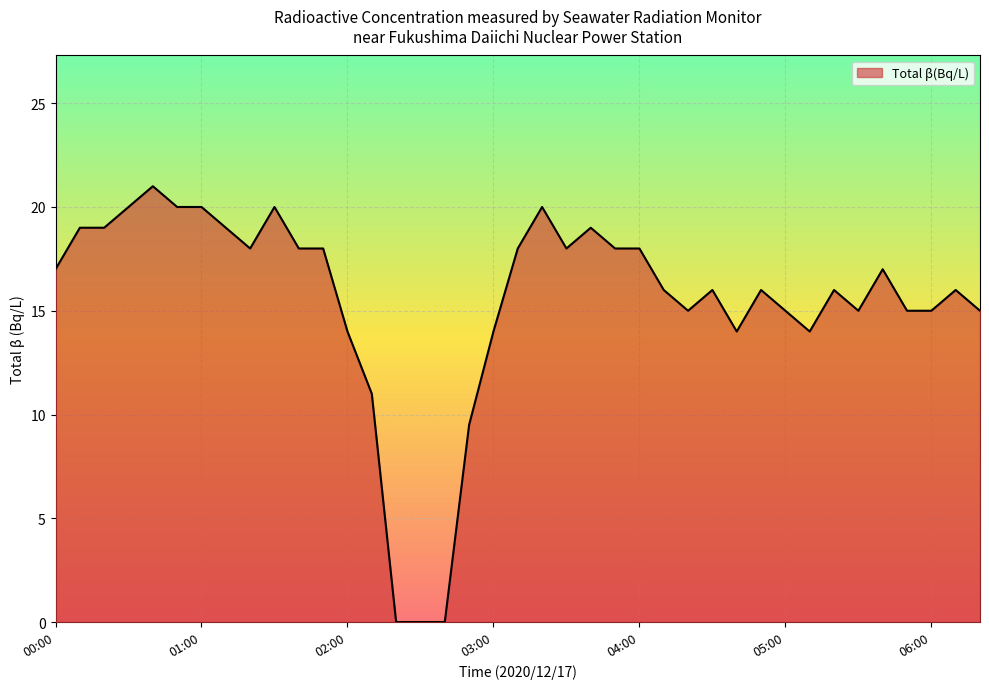

What is the difference between the second highest and minimum values?

20.0